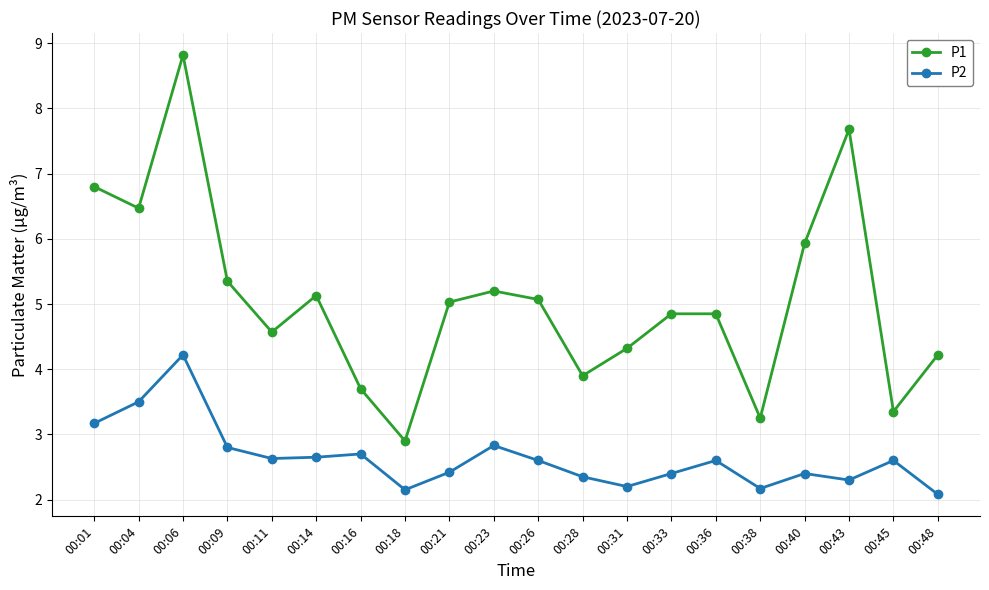

What is the average value of the P1 series?

5.1